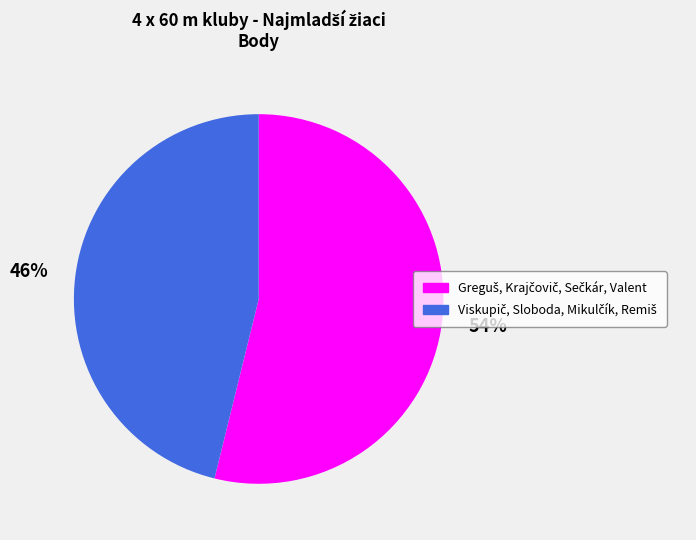

To the nearest percent, what is the difference between the largest and smallest slice percentages?

8%